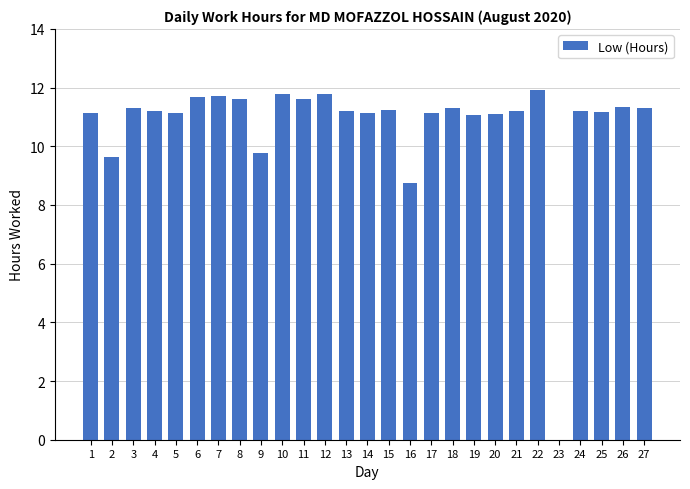

What is the sum of the values at 19 and 6?

22.7